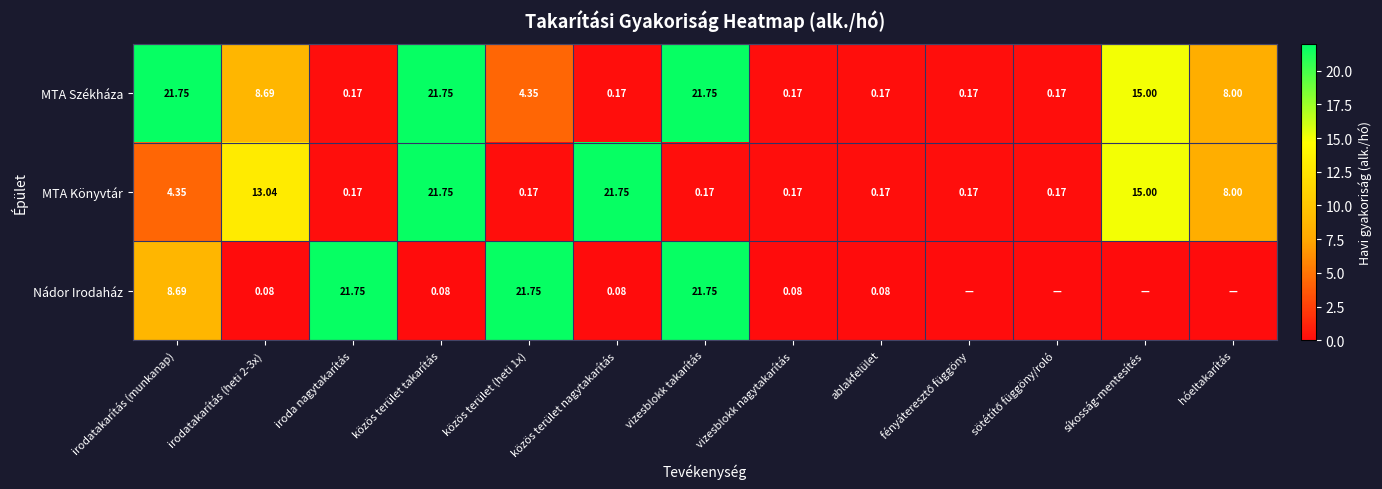

Where does the MTA Székháza series first go above 4?

irodatakarítás (munkanap)